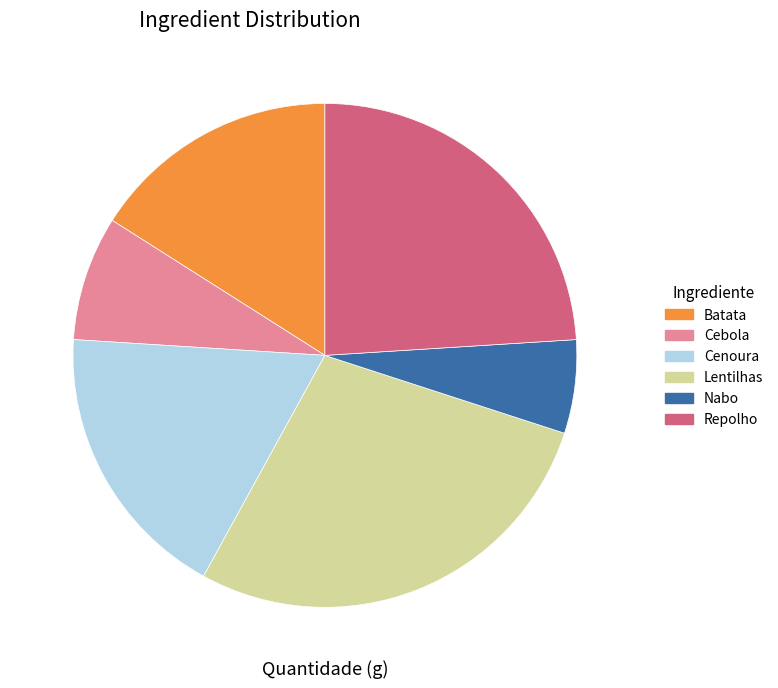

Combined, do Nabo and Repolho account for over 50%?

No